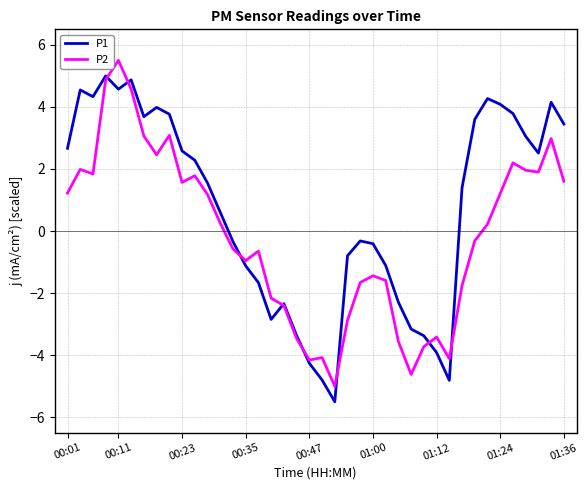

List the series in order of their overall mean, lowest first.

P2, P1